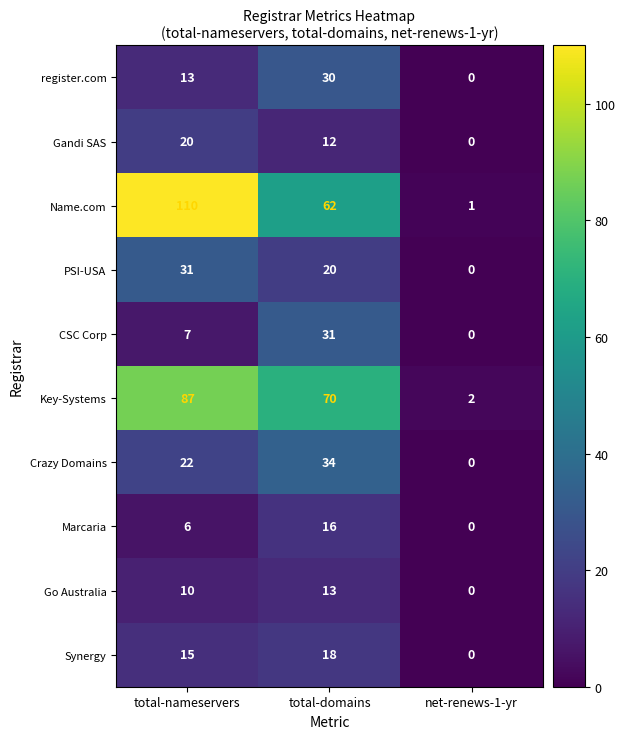

Count the Marcaria values in the range 0 to 16.

3